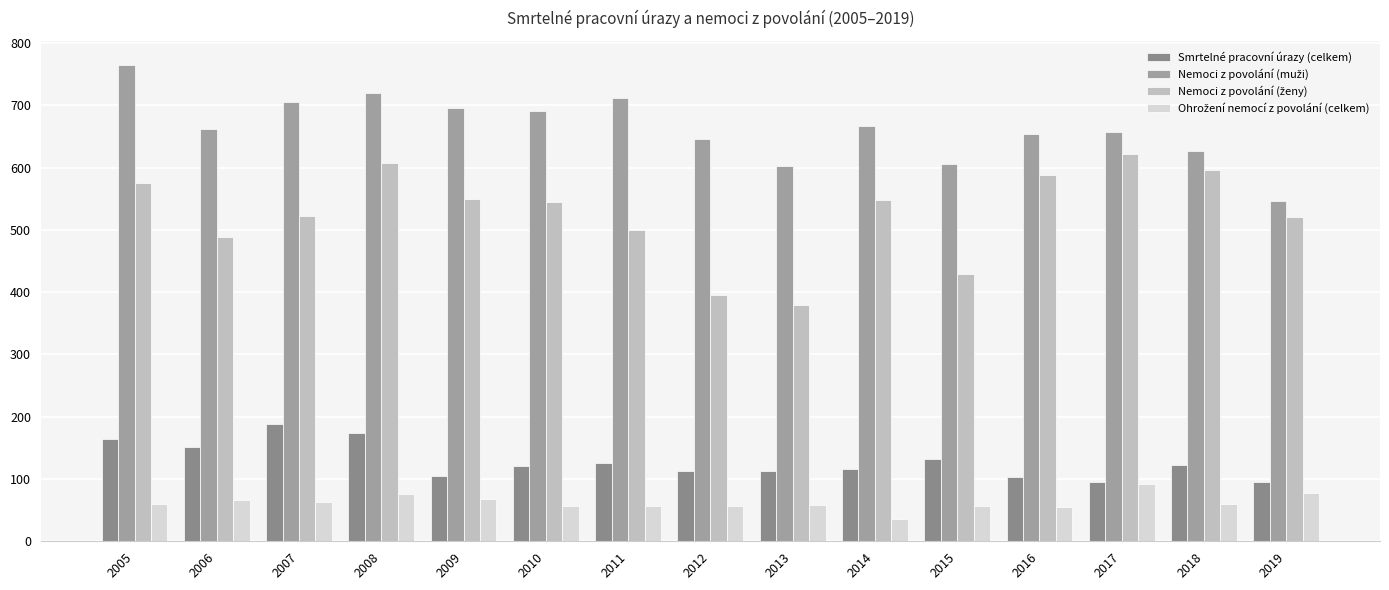

Count the number of categories in the chart.

15